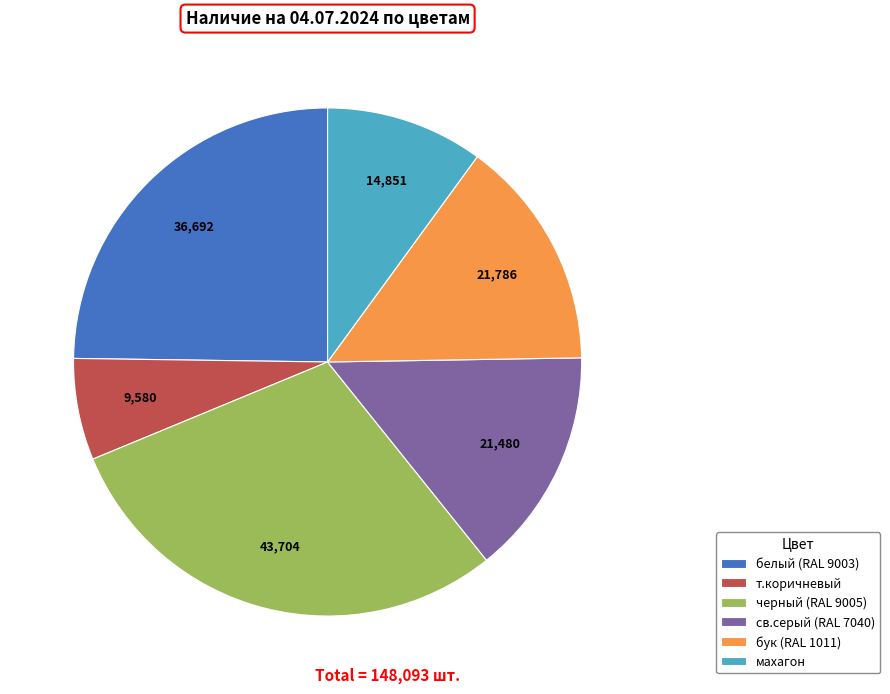

Does any single category account for the majority?

No